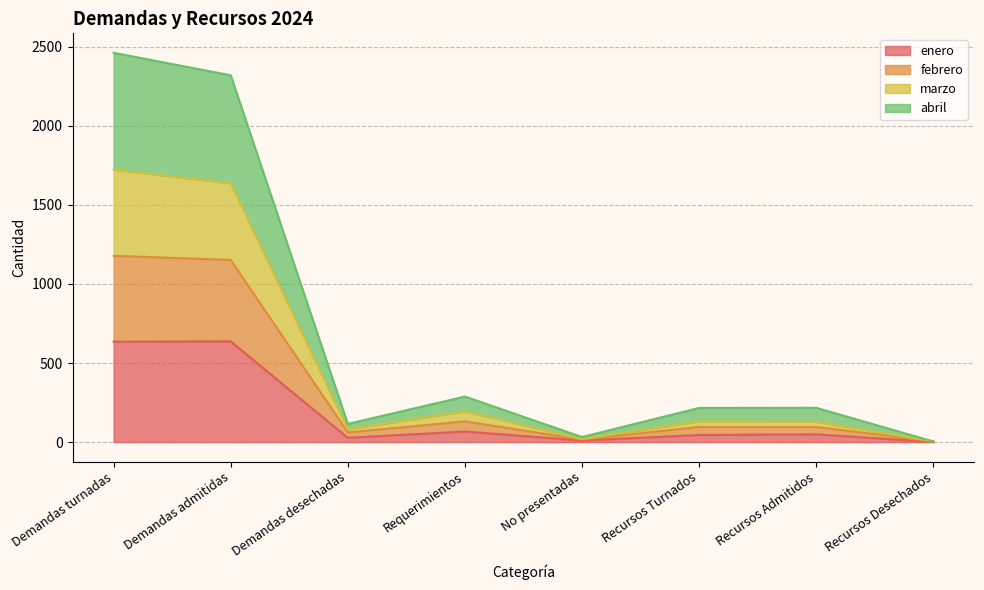

What is the total value across all series at Requerimientos?

288